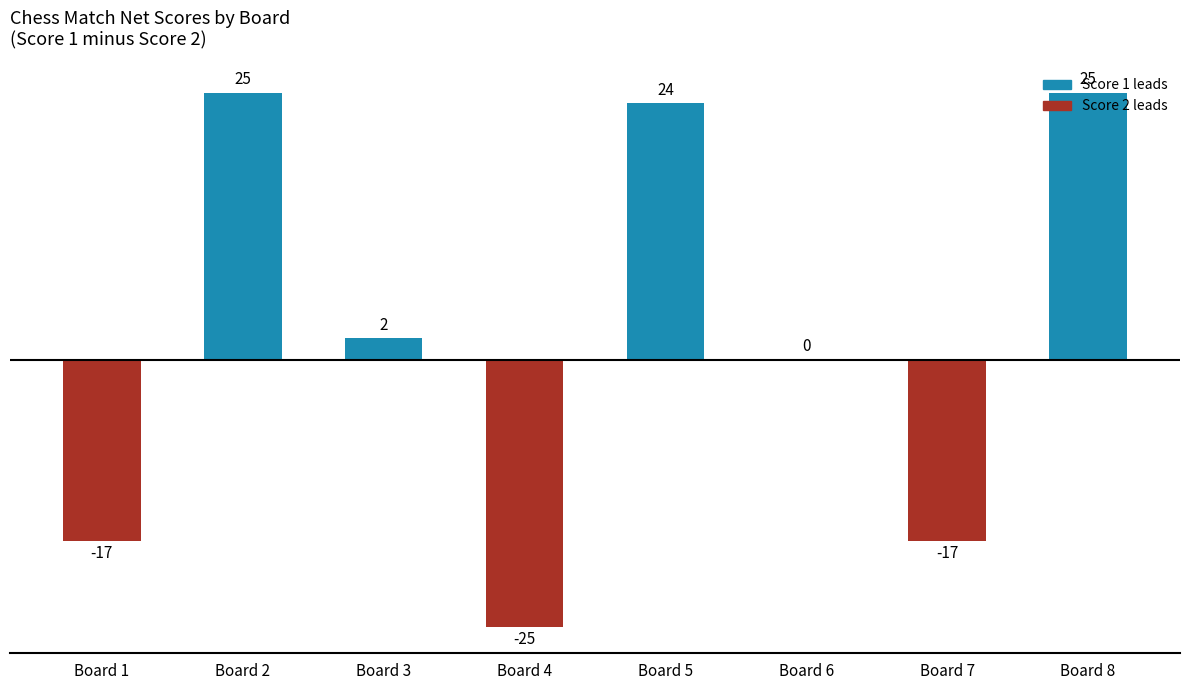

What is the approximate value at Board 7, to the nearest 10?

-20